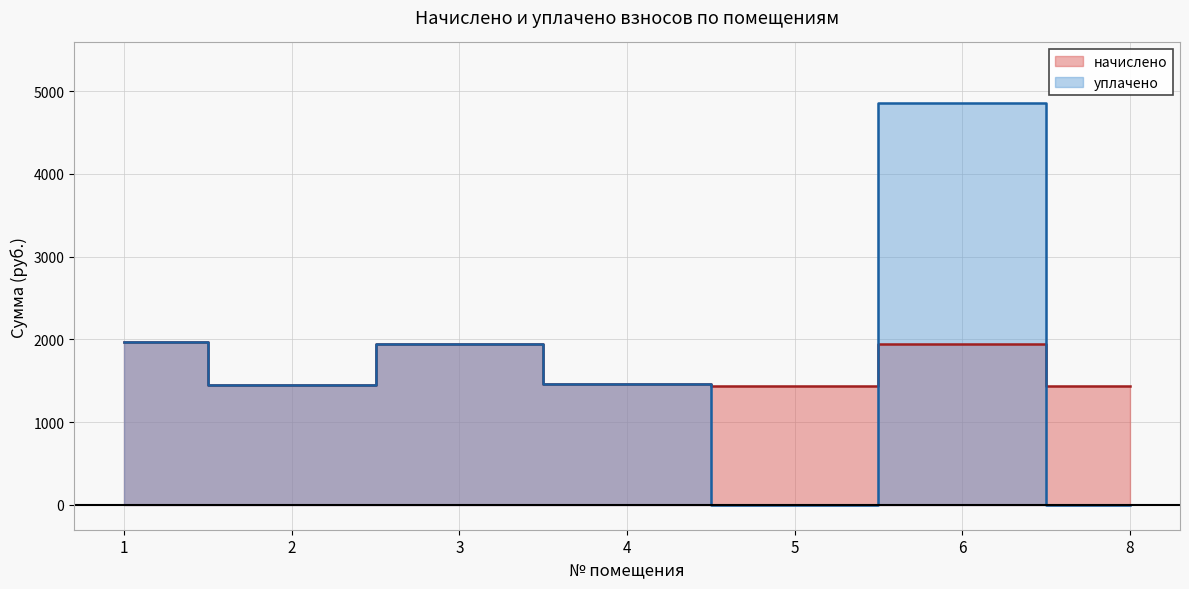

Which has a higher value, 6 or 2?

6